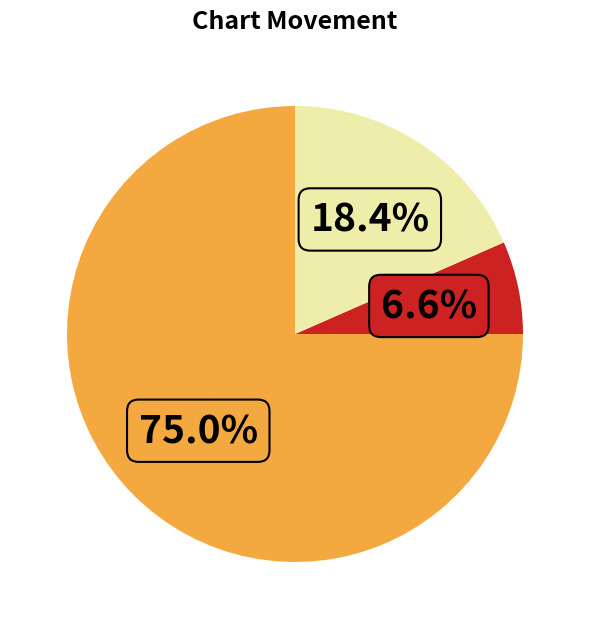

Is there a majority slice in this chart?

Yes